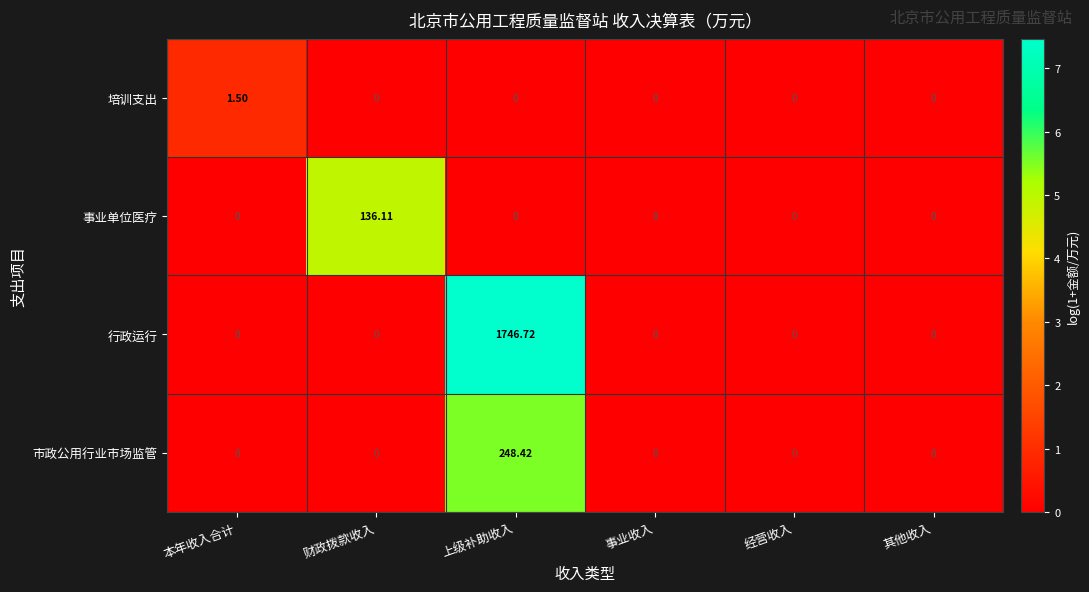

Which series has the largest range (max minus min)?

行政运行